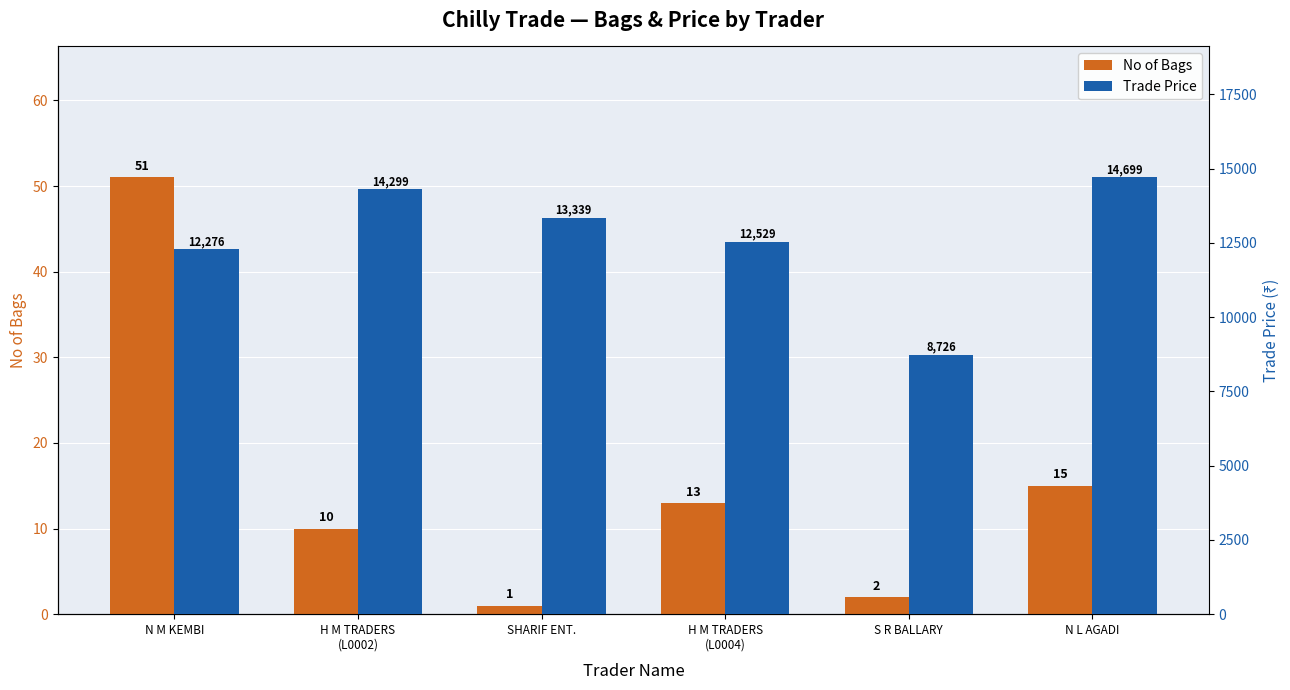

What is the sum of all No of Bags values?

92